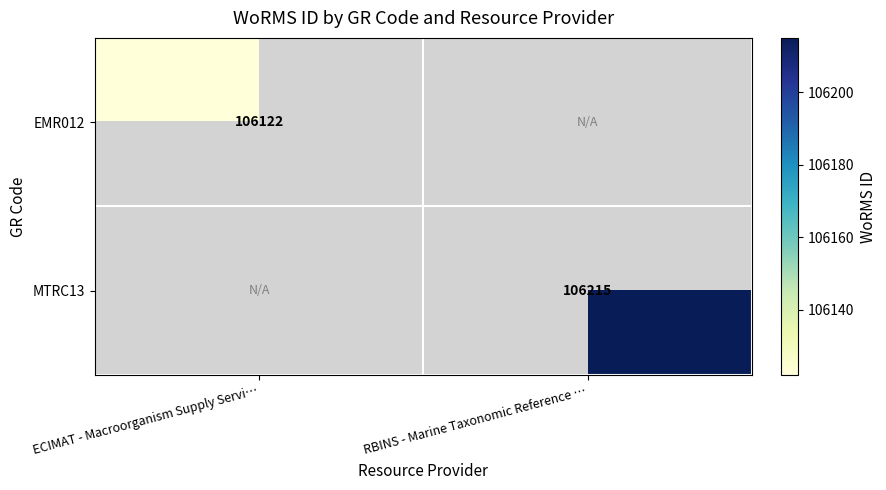

Is it true that EMR012 equals 106122 at ECIMAT - Macroorganism Supply Servi…?

True